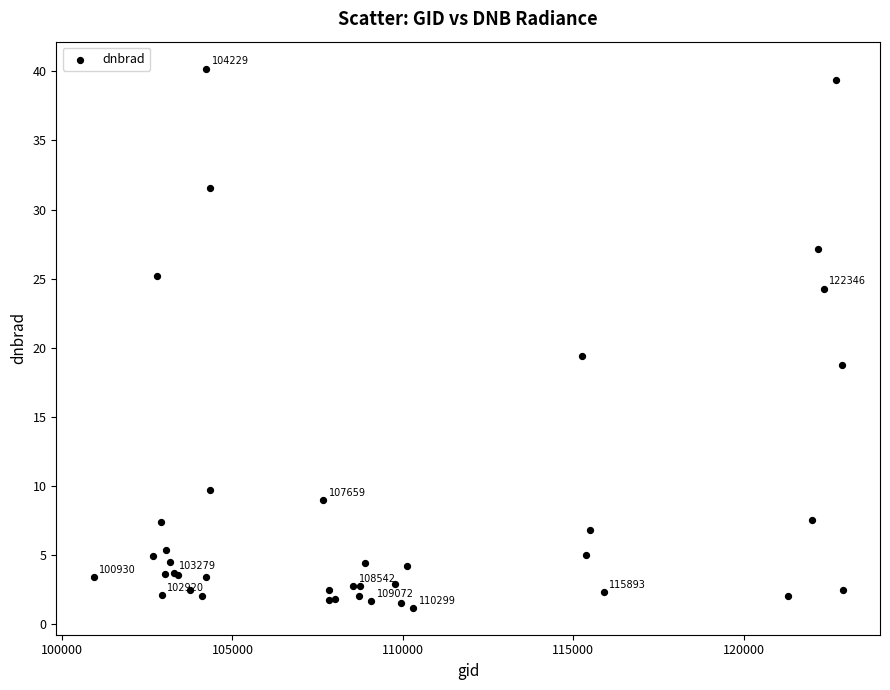

What Y value in the scatter plot is closest to 20?

19.4